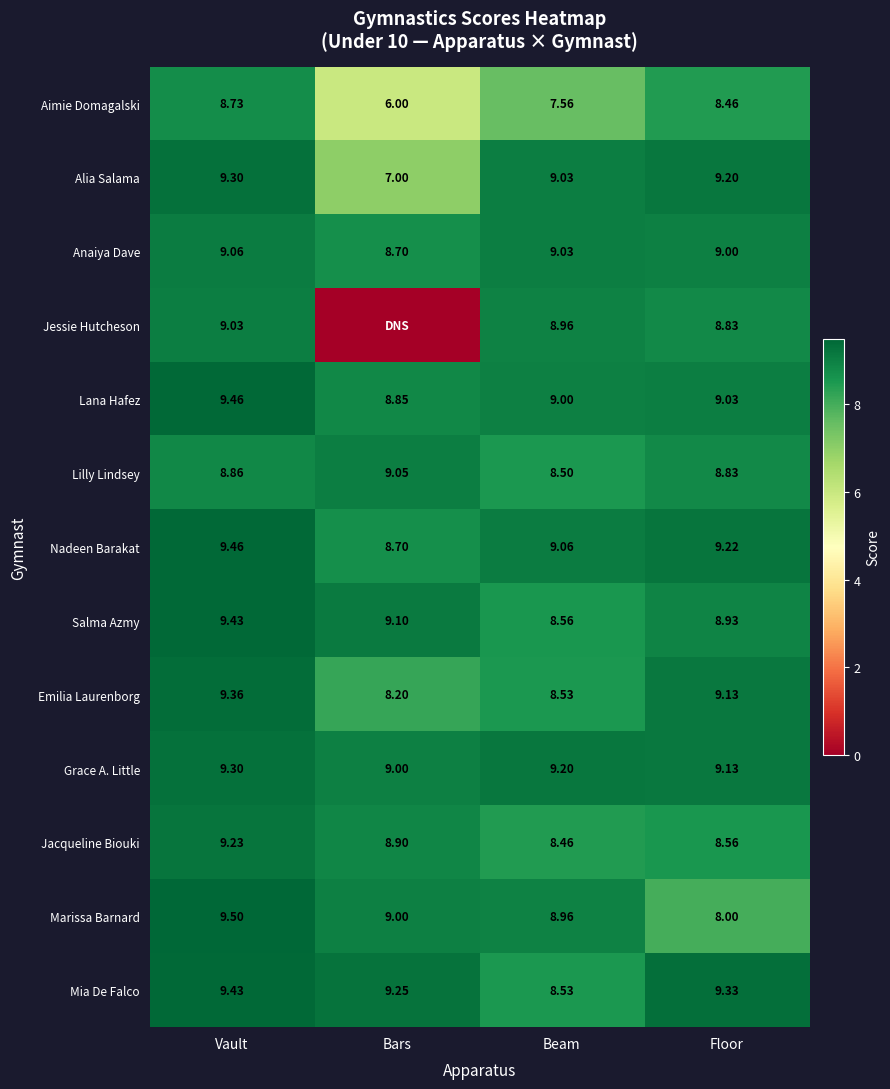

How many Grace A. Little values are between 9 and 10?

4